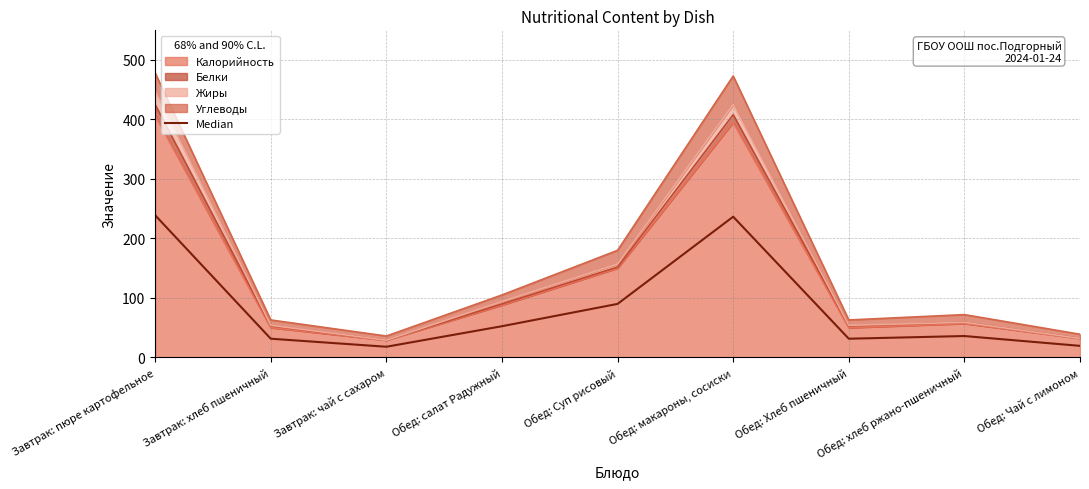

Reading right to left, extract all data points from this chart.

Обед: Чай с лимоном=19.5	Обед: хлеб ржано-пшеничный=36.0	Обед: Хлеб пшеничный=31.5	Обед: макароны, сосиски=236.5	Обед: Суп рисовый=90.0	Обед: салат Радужный=52.5	Завтрак: чай с сахаром=18.0	Завтрак: хлеб пшеничный=31.5	Завтрак: пюре картофельное=239.0